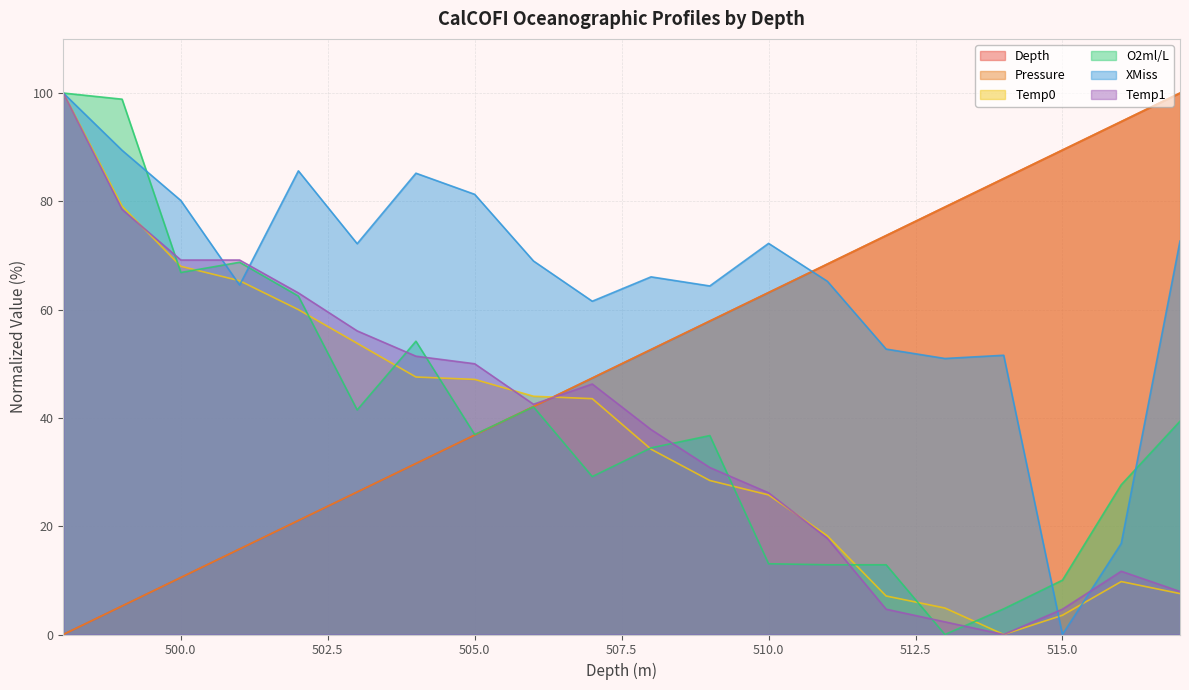

How many positive values does the O2ml/L series have?

19